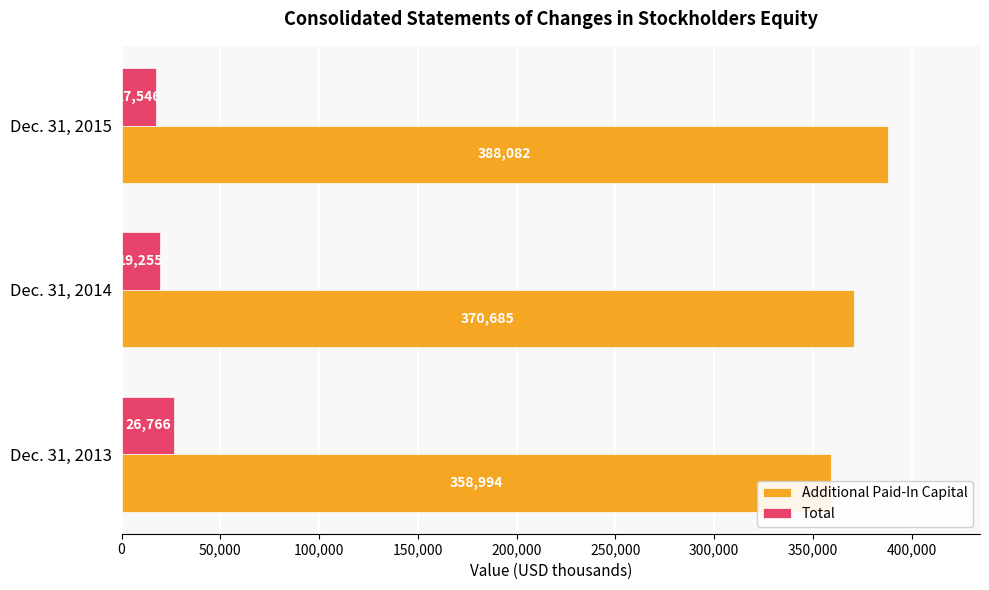

What is the sum of all Additional Paid-In Capital values?

1117761